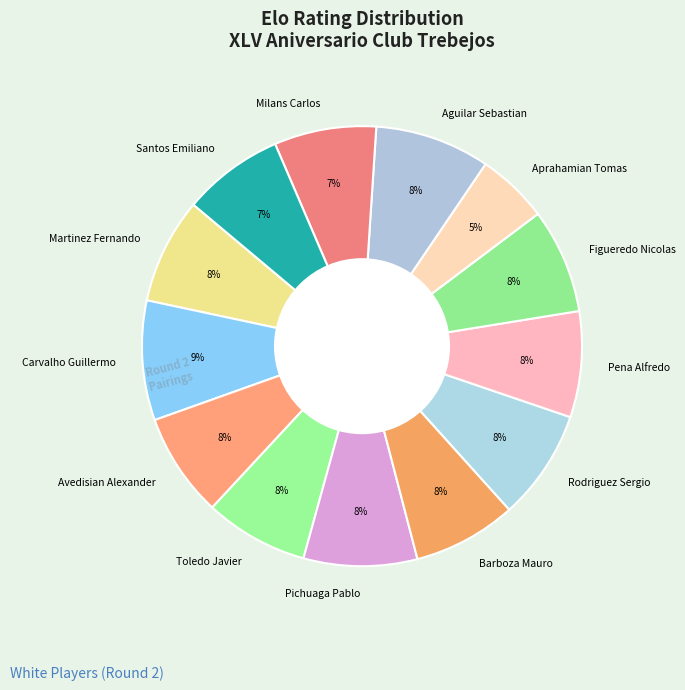

To the nearest percent, what is the difference between the largest and smallest slice percentages?

4%